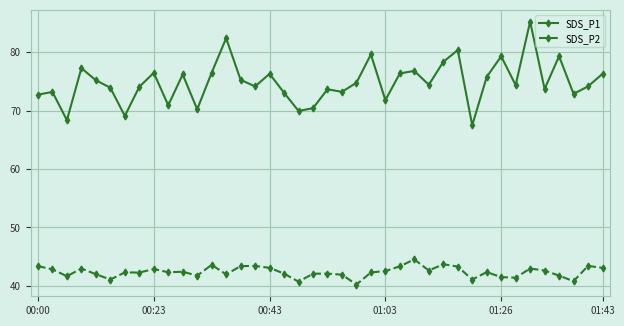

Which series has the widest spread of values?

SDS_P1